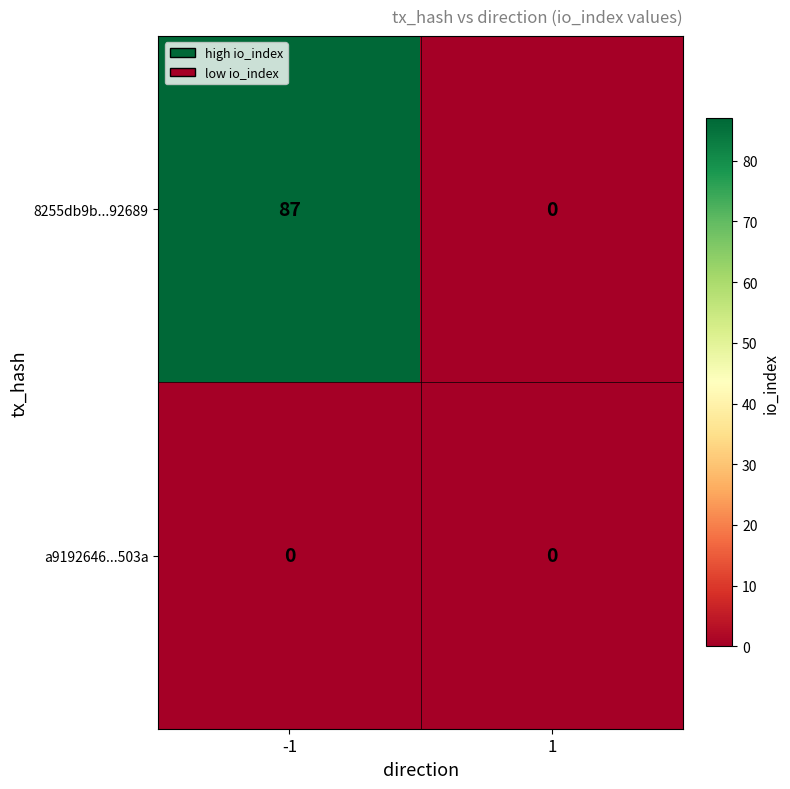

What is the difference between the maximum and minimum values in the 8255db9b...92689 series?

87